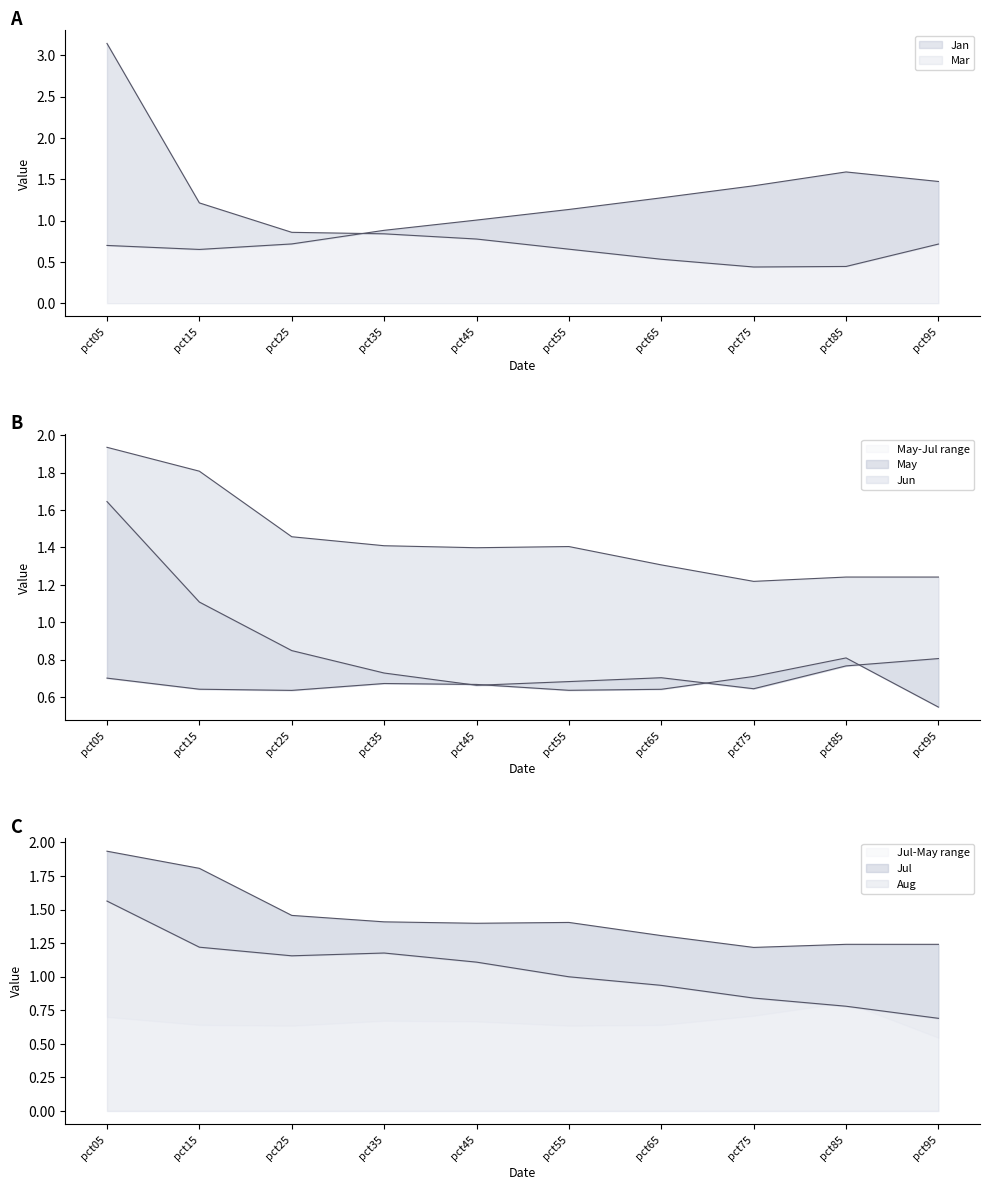

In Aug, how many points are lower than both neighbors (excluding endpoints)?

1